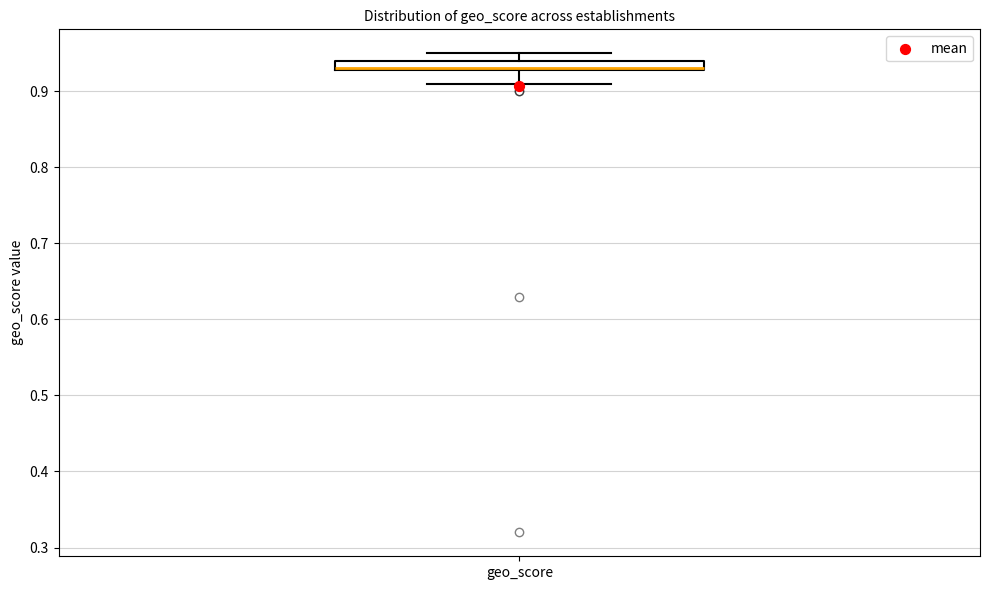

Where is the lower edge of the box for geo_score on the y-axis? The values are not printed on the chart, so give them approximately, as read against the axis.

0.93